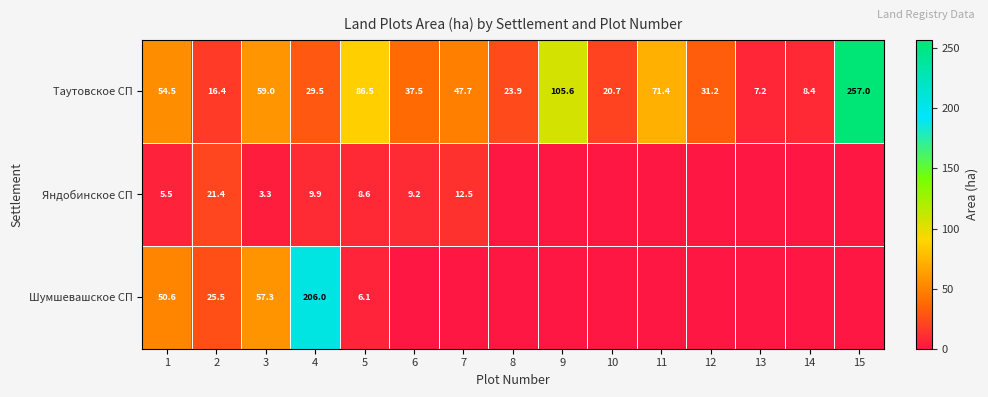

Which category has the lowest value across all series?

8